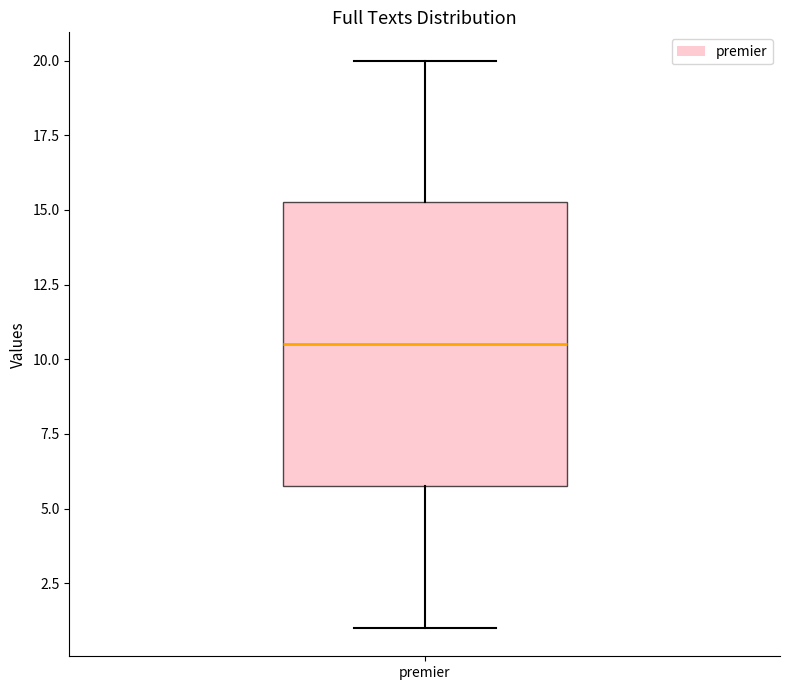

Where does the median line of the box for premier sit on the y-axis? The values are not printed on the chart, so give them approximately, as read against the axis.

10.5